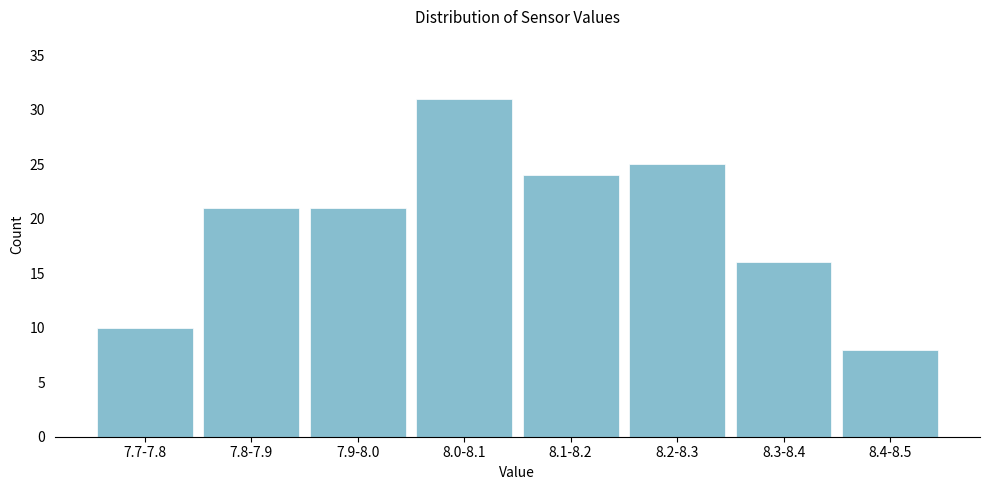

Reading left to right, transcribe all the data shown in this chart.

10	21	21	31	24	25	16	8